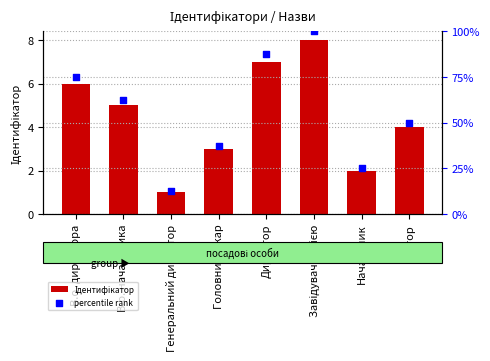

Which series contains the highest Y value?

percentile rank